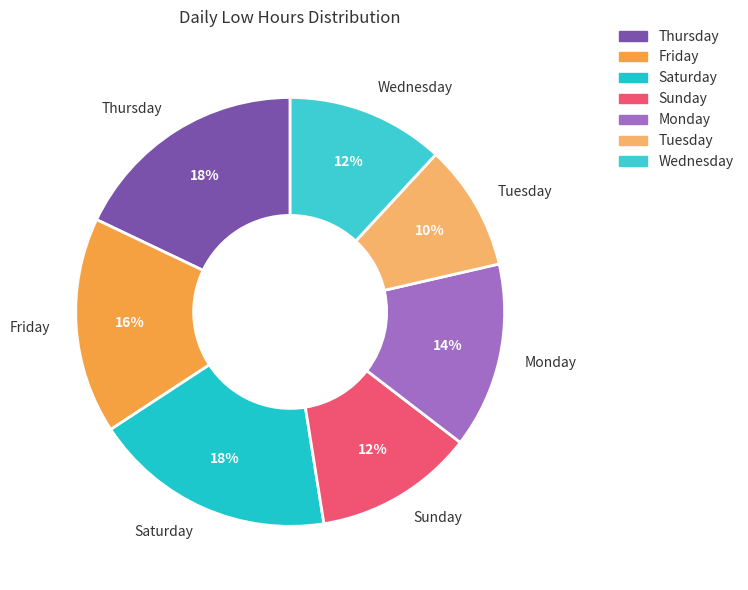

How many slices are in this pie chart?

7